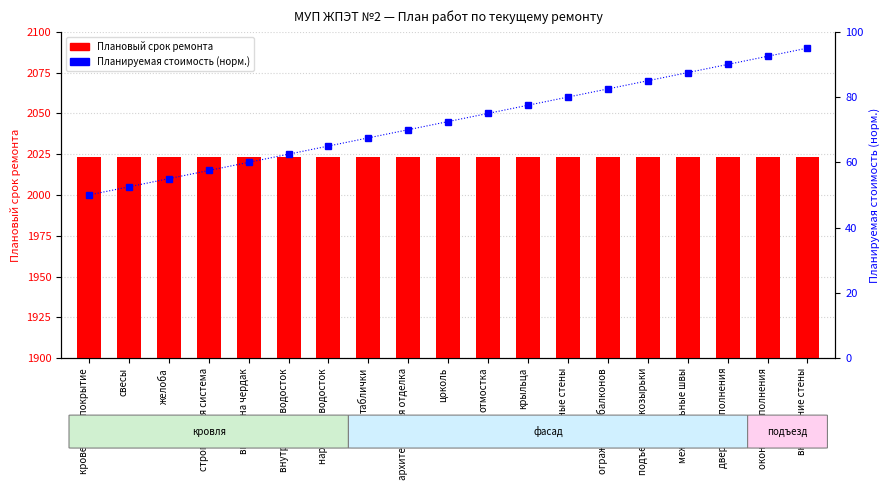

Are the bars grouped side by side (vs. stacked)?

Yes